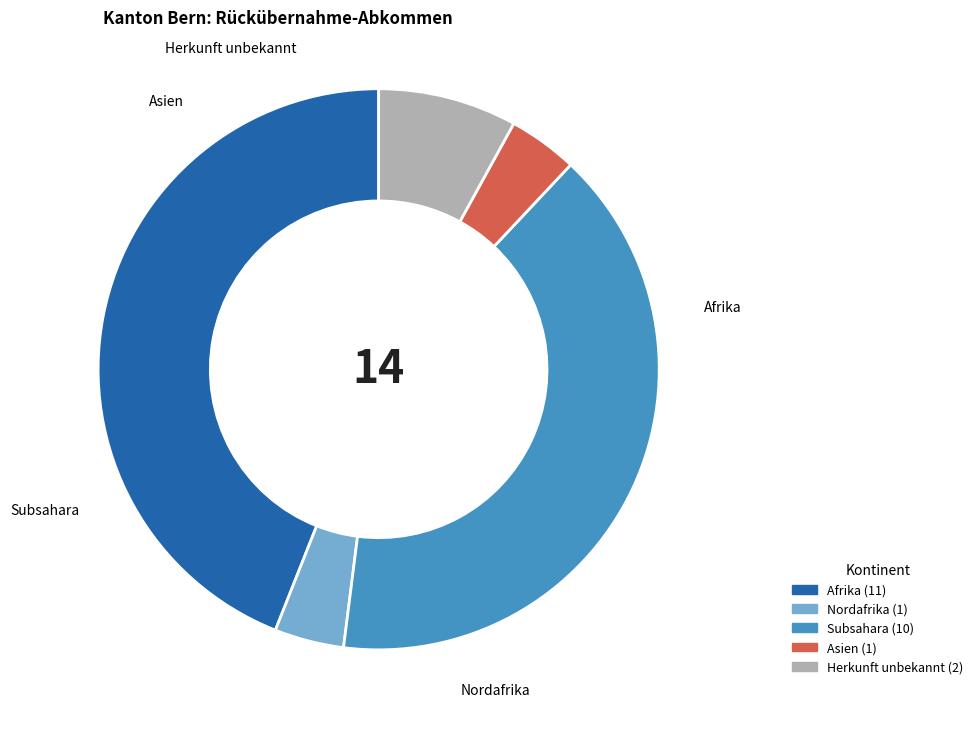

True or false: Subsahara accounts for 40% of the total.

True